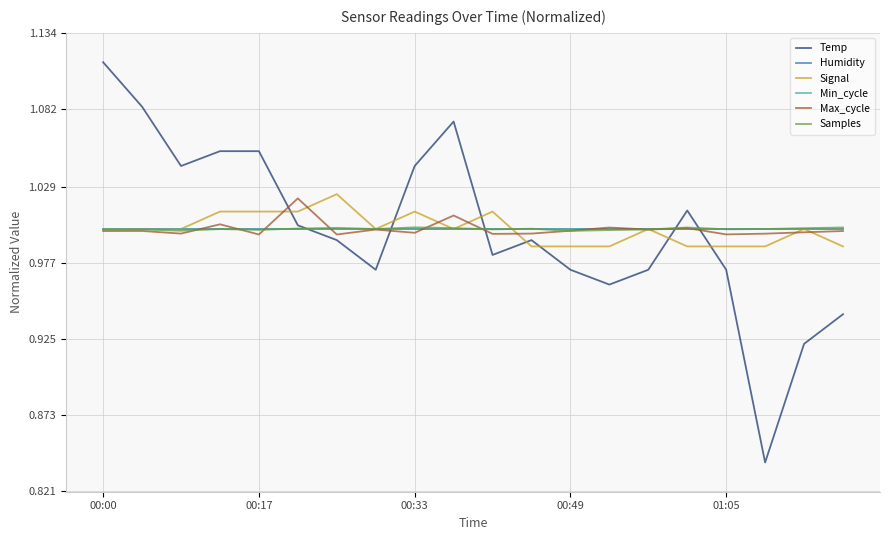

List the series in order of their peak value, lowest first.

Humidity, Min_cycle, Samples, Max_cycle, Signal, Temp